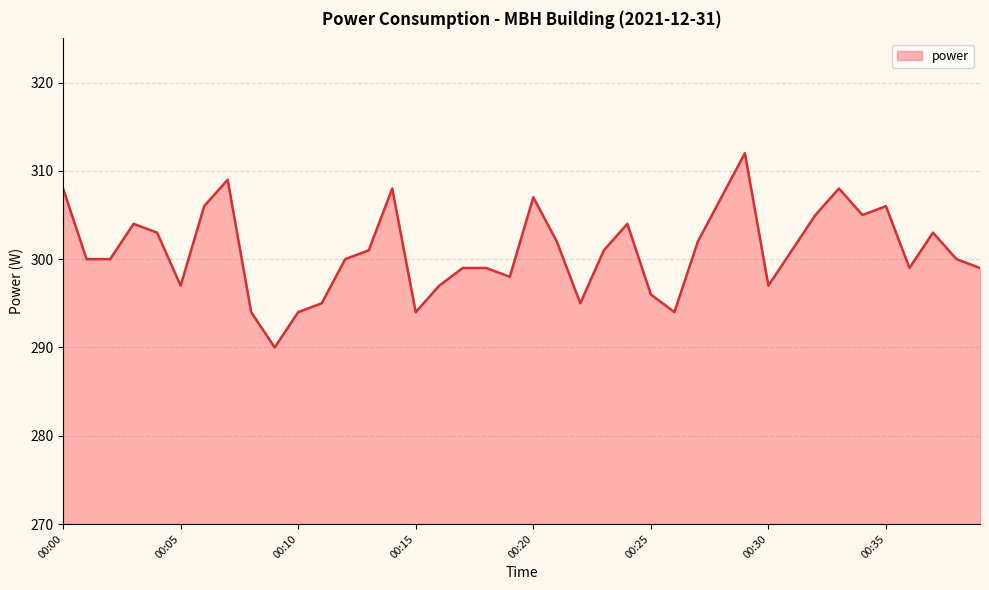

What is the smallest value displayed?

290